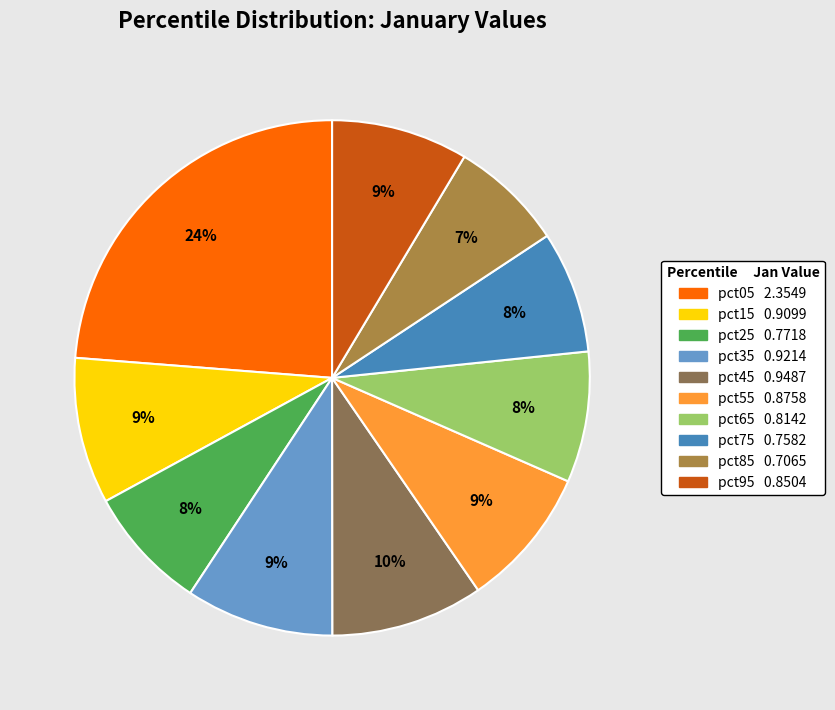

To the nearest percent, what is the combined percentage of pct05 and pct85?

31%